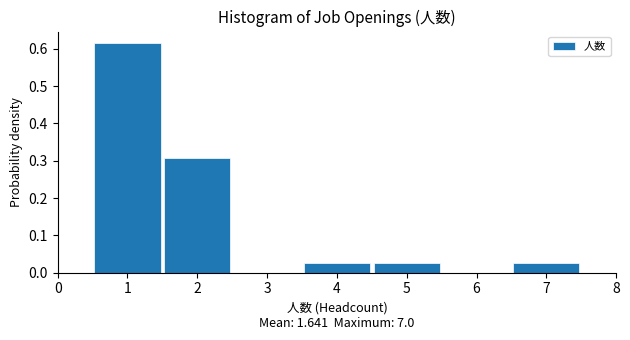

What is the height of the bar covering 6.5 to 7.5 on the x-axis? The values are not printed on the chart, so give them approximately, as read against the axis.

0.03